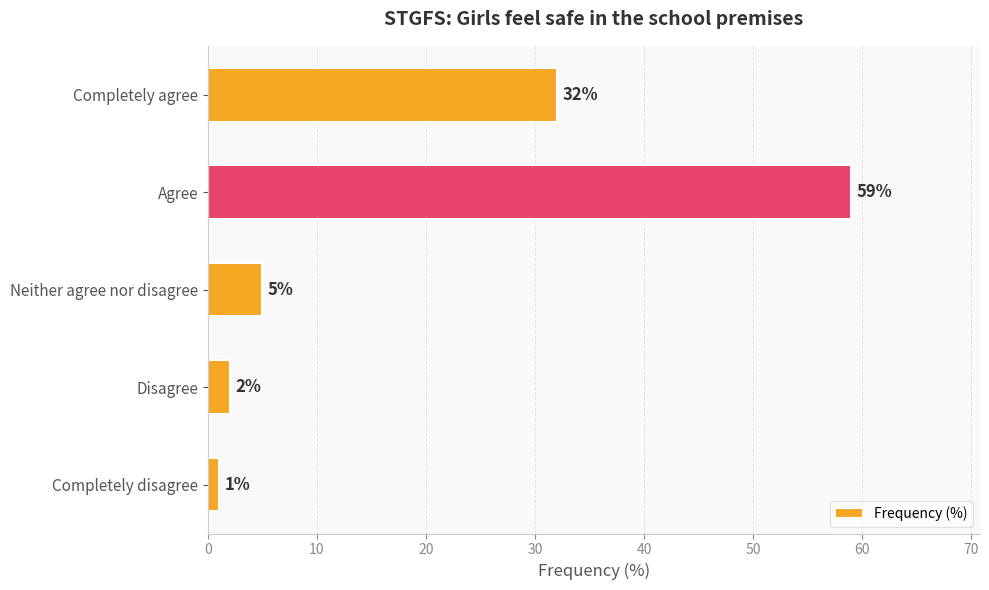

Reading bottom to top, list all the values displayed in this chart.

1	2	5	59	32